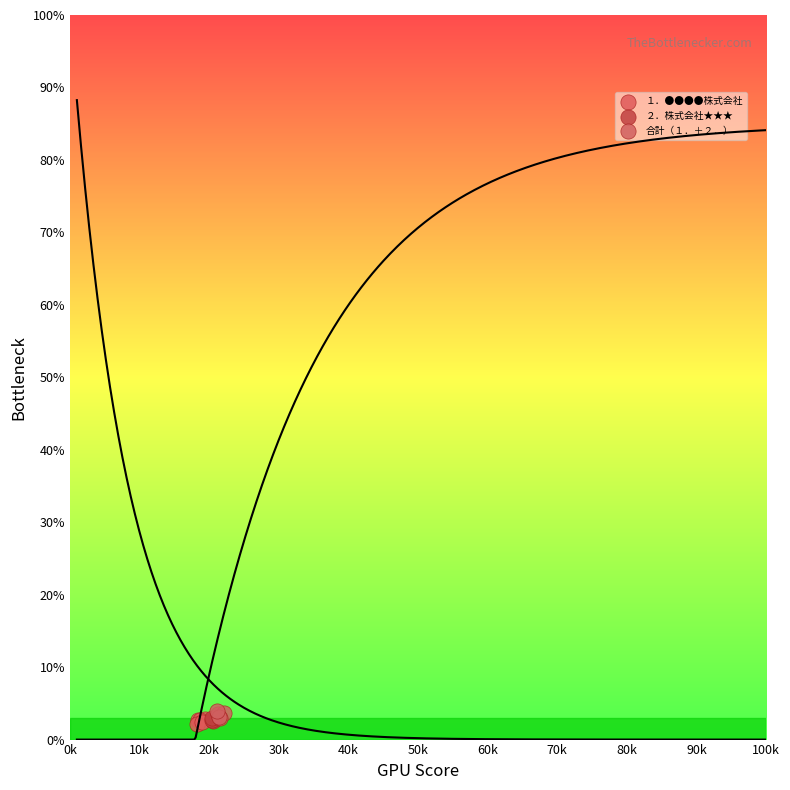

What are all the series names shown in the legend?

１．●●●●株式会社, ２．株式会社★★★, 合計（１．＋２．）